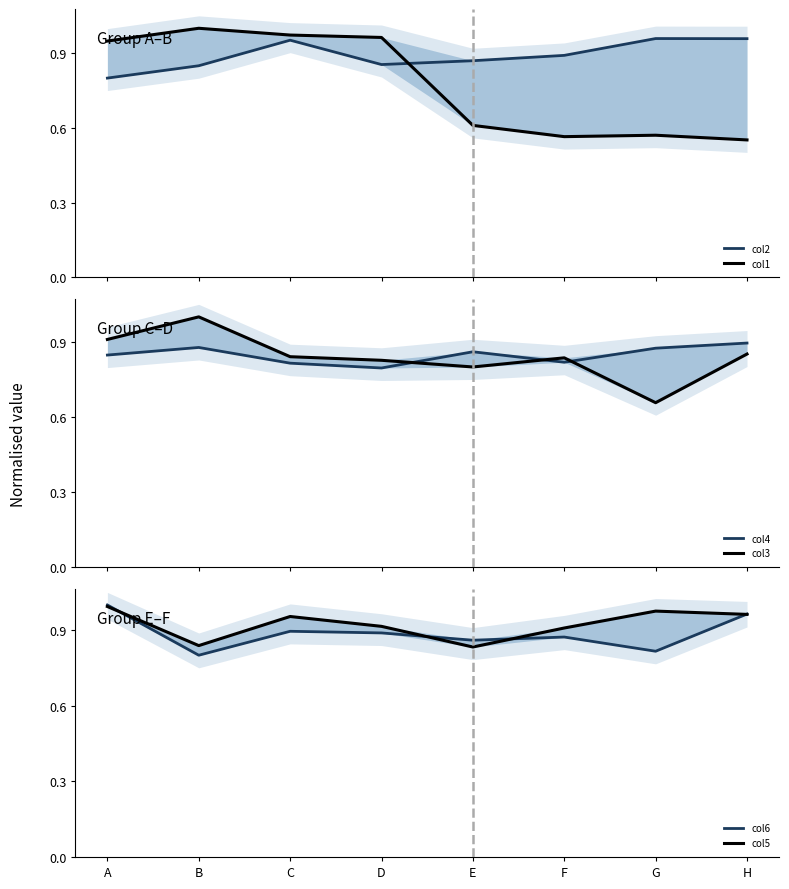

What is the total value across all series at A?

5.5